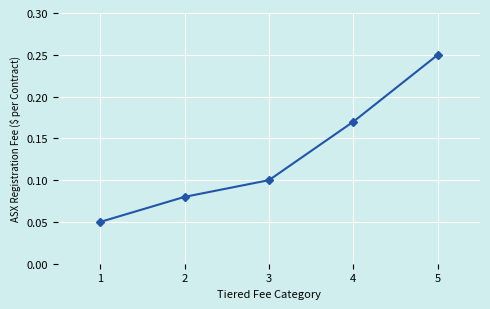

Which label corresponds to the smallest value in the chart?

1